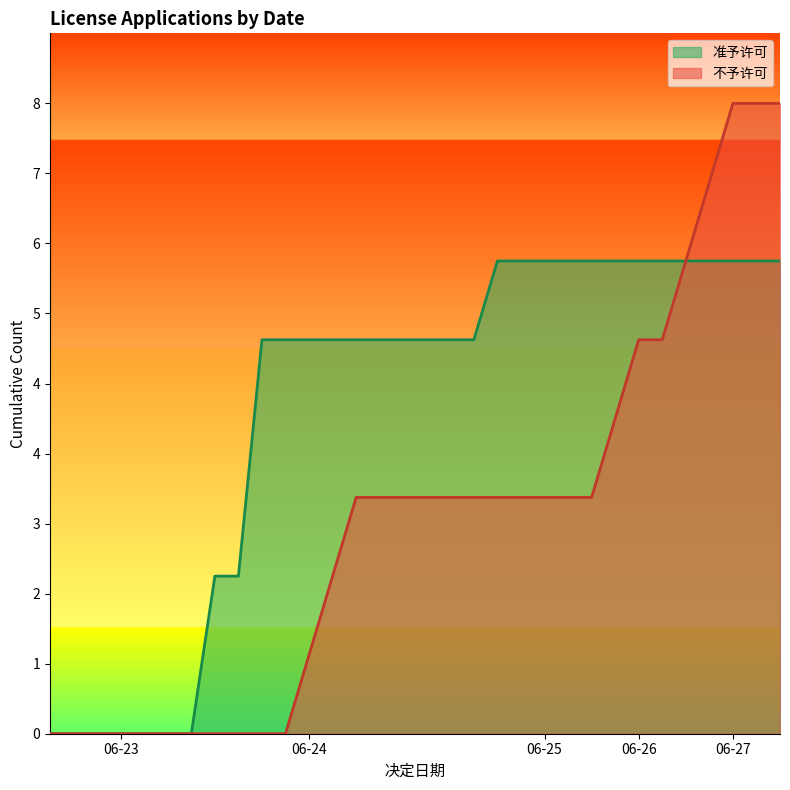

How many values in the 准予许可 series exceed 5?

23